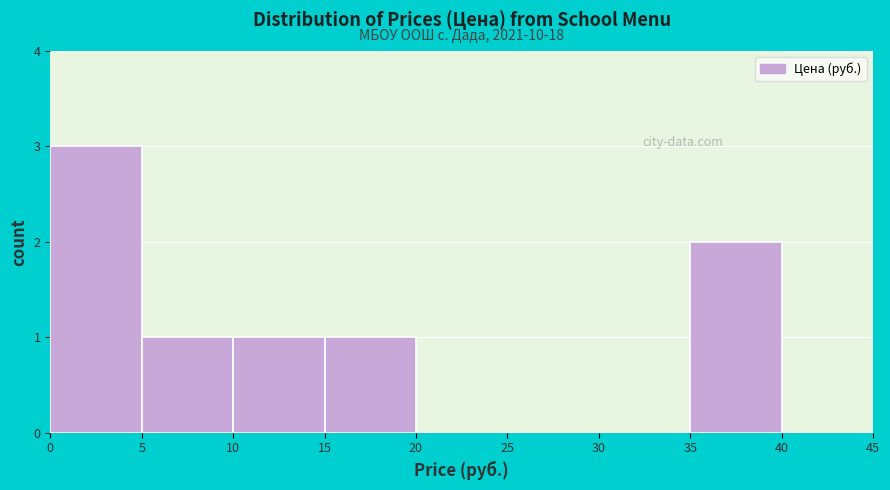

Over which range of the x-axis is the bar tallest?

0 to 5